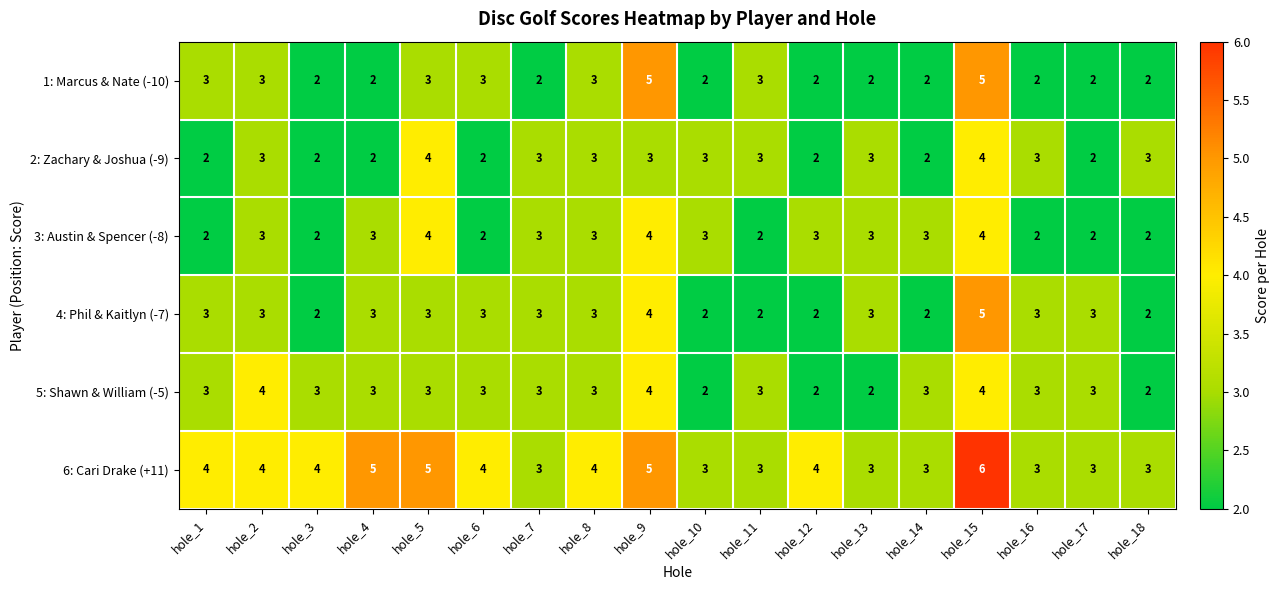

The value of 5: Shawn & William (-5) at hole_18 is 3. True or false?

False